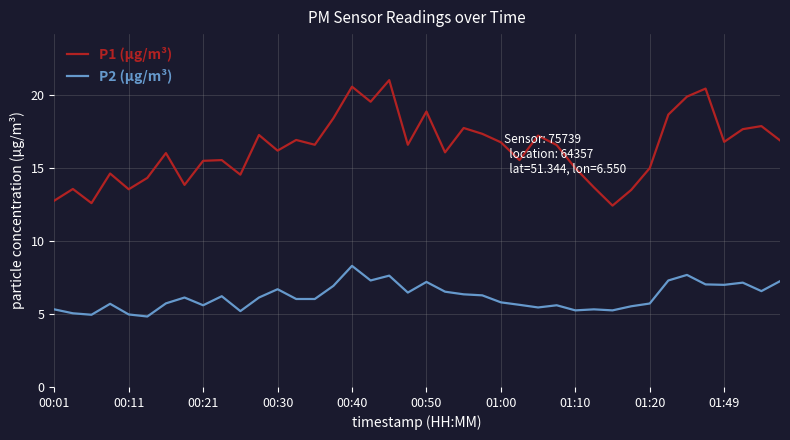

What is the difference between the maximum and minimum values in the P2 (µg/m³) series?

3.5